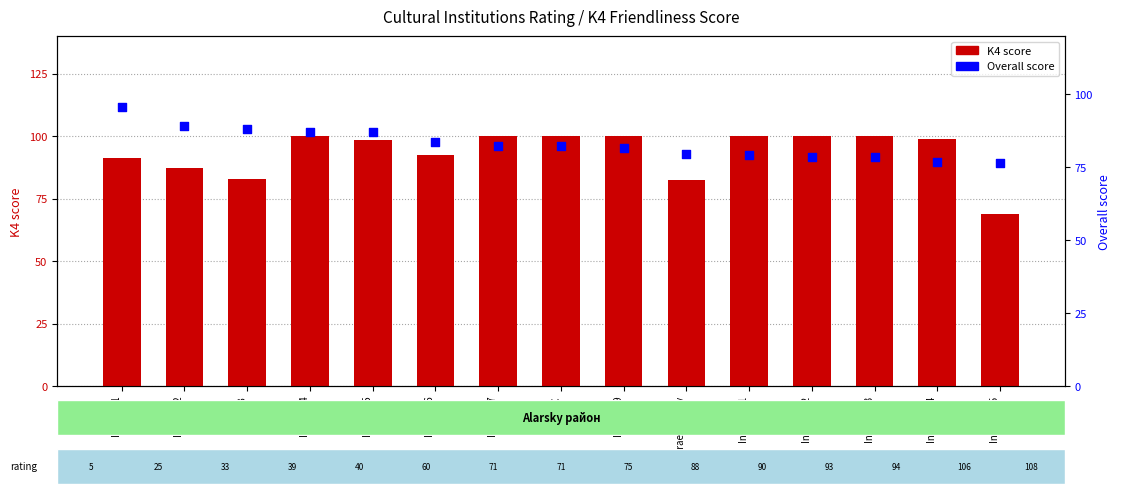

Which series contains the lowest Y value?

K4 score